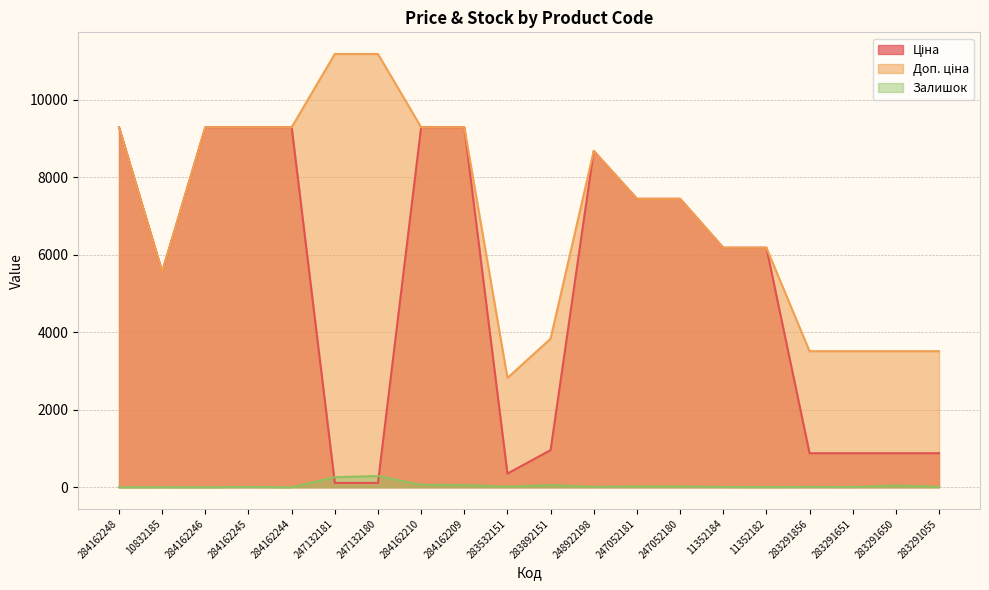

Reading left to right, what are all the values shown in this chart?

Ціна: 9290.5	5560.3	9290.5	9290.5	9290.5	111.8	111.8	9290.5	9290.5	352.6	958.4	8679.5	7444.6	7444.6	6182.6	6182.6	878.0	878.0	878.0	878.0
Доп. ціна: 9290.5	5560.3	9290.5	9290.5	9290.5	11182.0	11182.0	9290.5	9290.5	2821.2	3833.8	8679.5	7444.6	7444.6	6182.6	6182.6	3511.9	3511.9	3511.9	3511.9
Залишок: 0.0	3.0	0.0	8.0	0.0	260.0	290.0	62.0	55.0	15.0	55.0	11.0	20.0	21.0	8.0	5.0	9.0	7.0	43.0	12.0